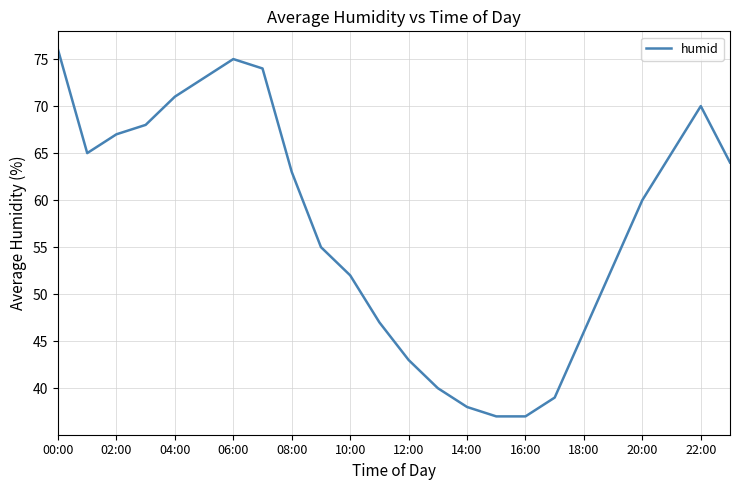

What is the smallest value displayed?

37